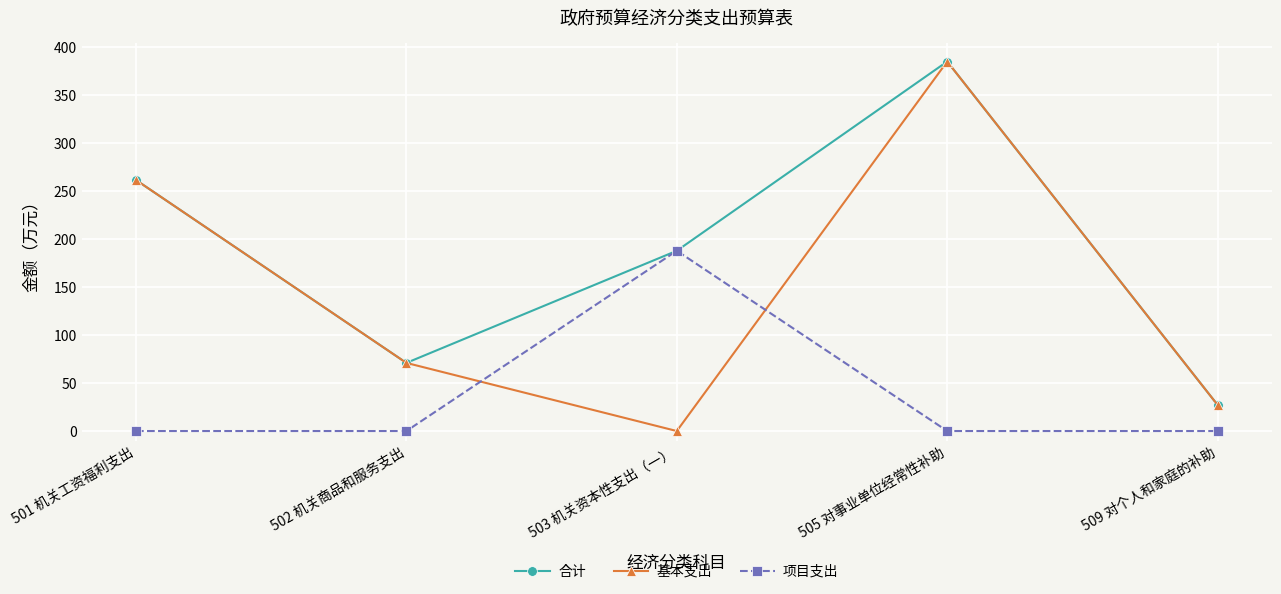

Does the chart display data point markers on the line(s)?

Yes